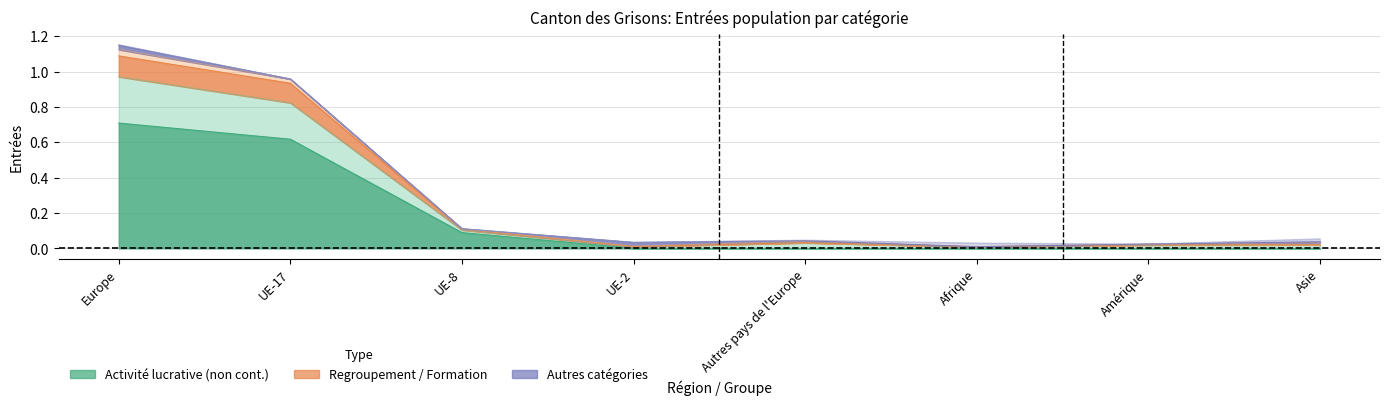

The value of Regroupement familial at UE-8 is 0.2. True or false?

False